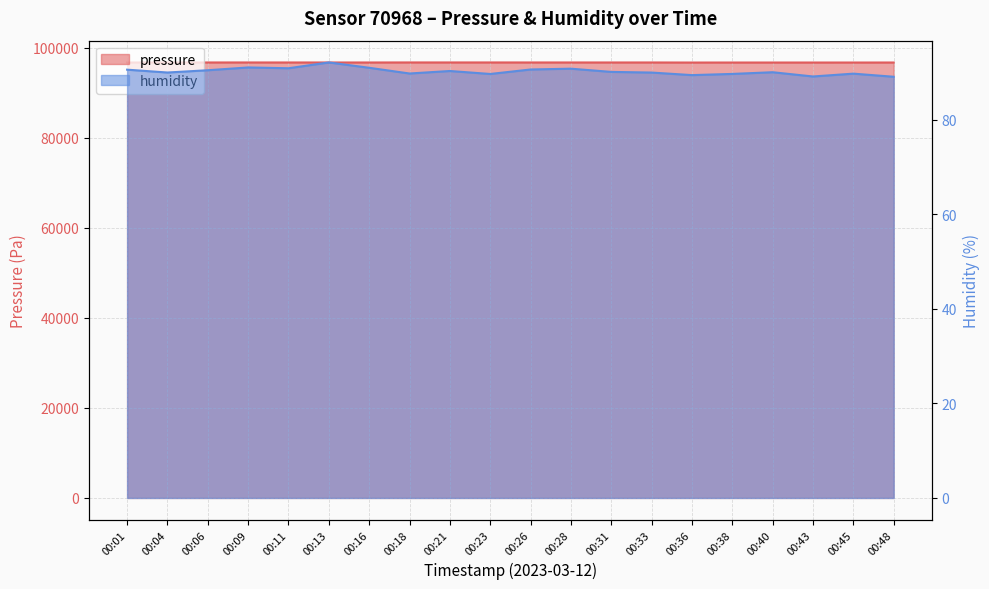

Between 00:16 and 00:31, which is larger?

00:31